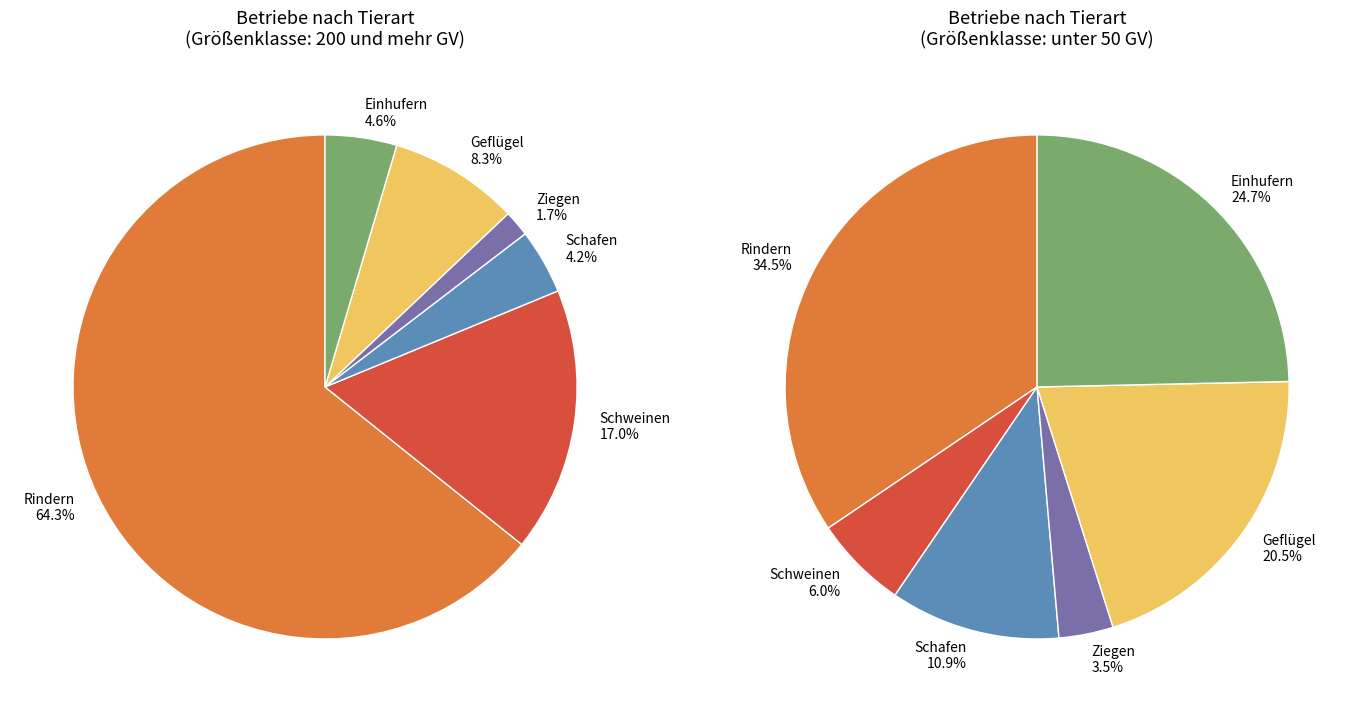

Between Geflügel and Schafen, which is larger?

Geflügel